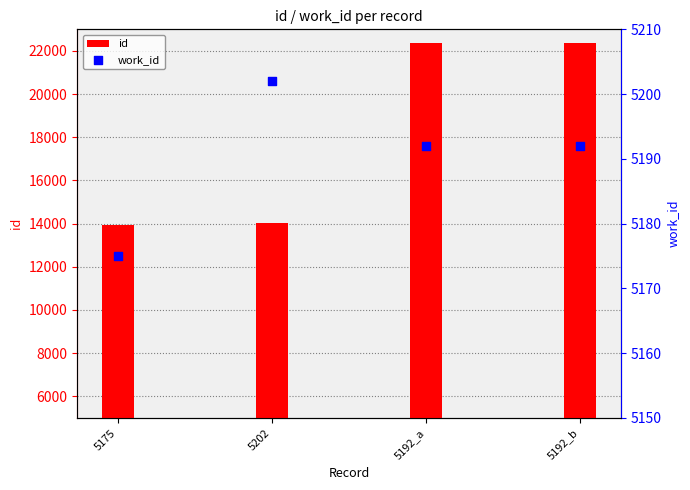

Which series has the largest total across all categories?

id